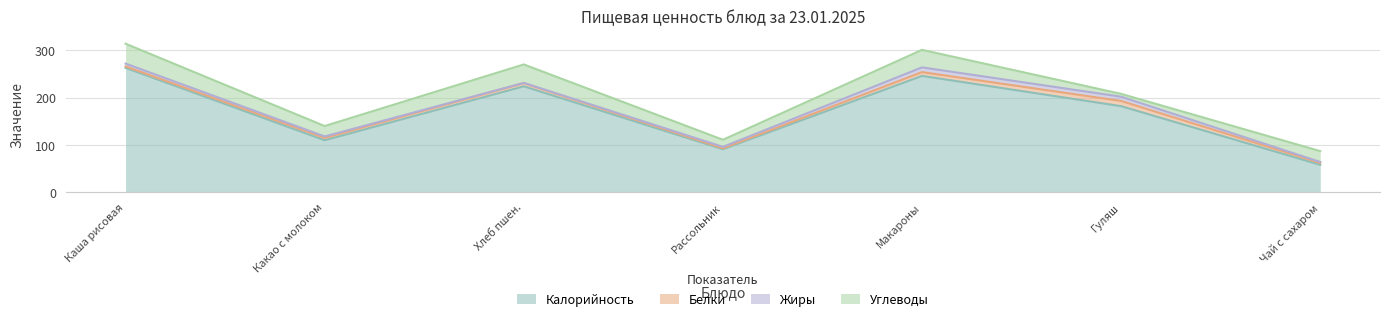

How many interior local peaks does the Углеводы series have?

2